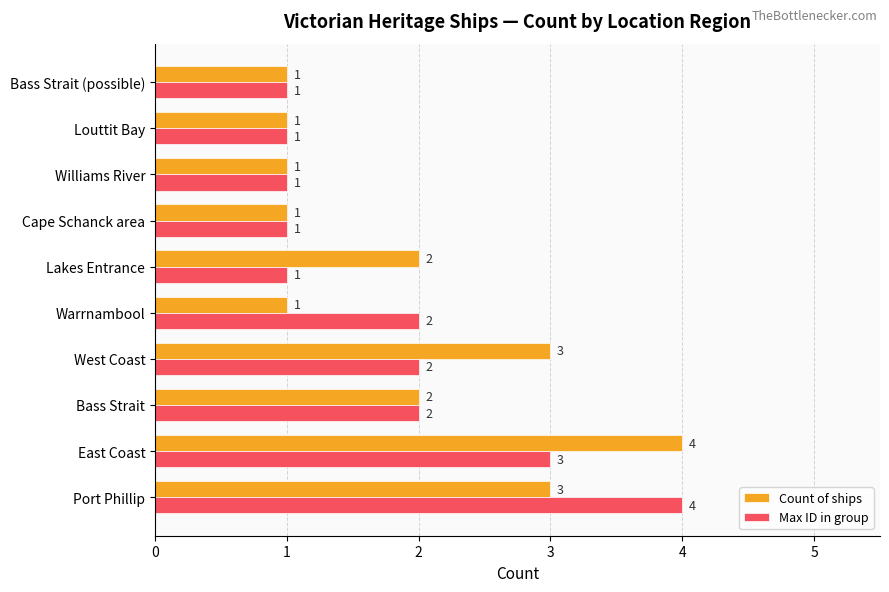

Count the Count of ships values in the range 1 to 3.

9